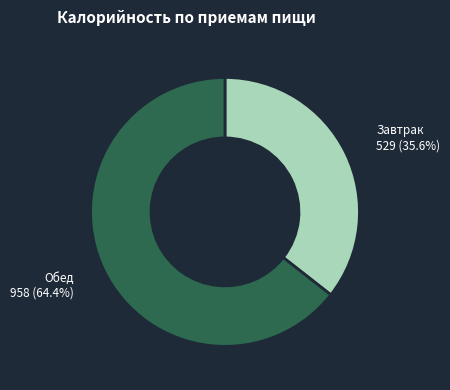

Is there any slice that represents more than half of the pie?

Yes